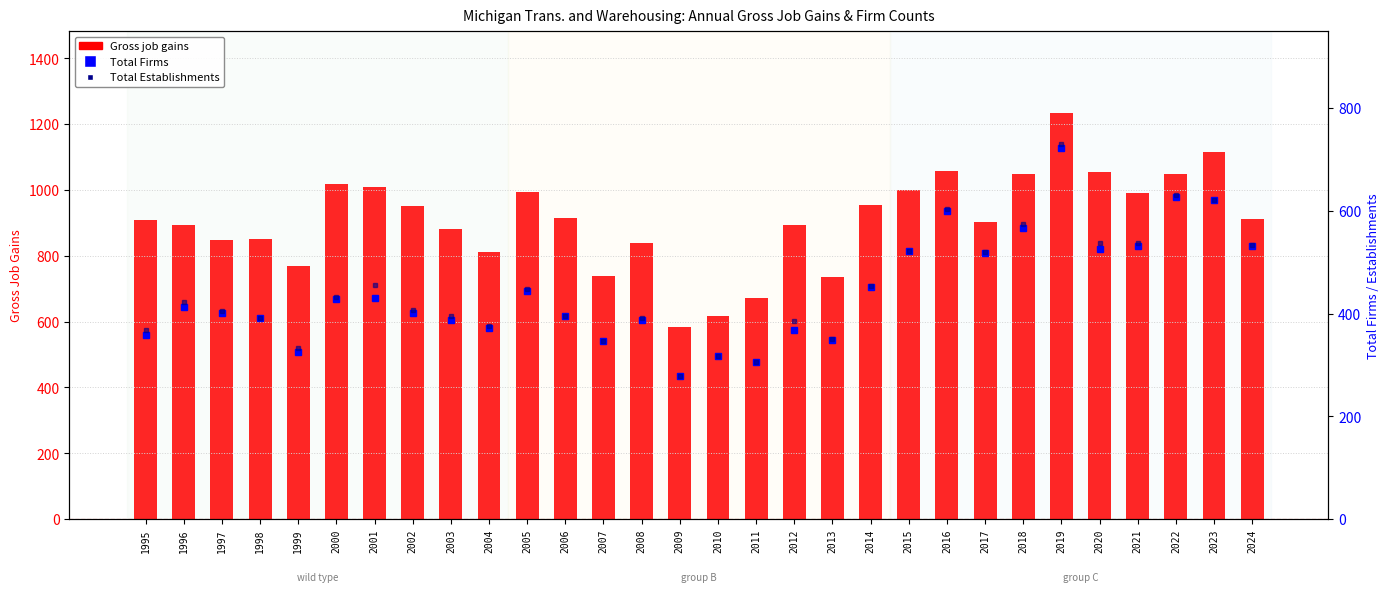

Is it true that Total Establishments equals 109 at 1998?

False